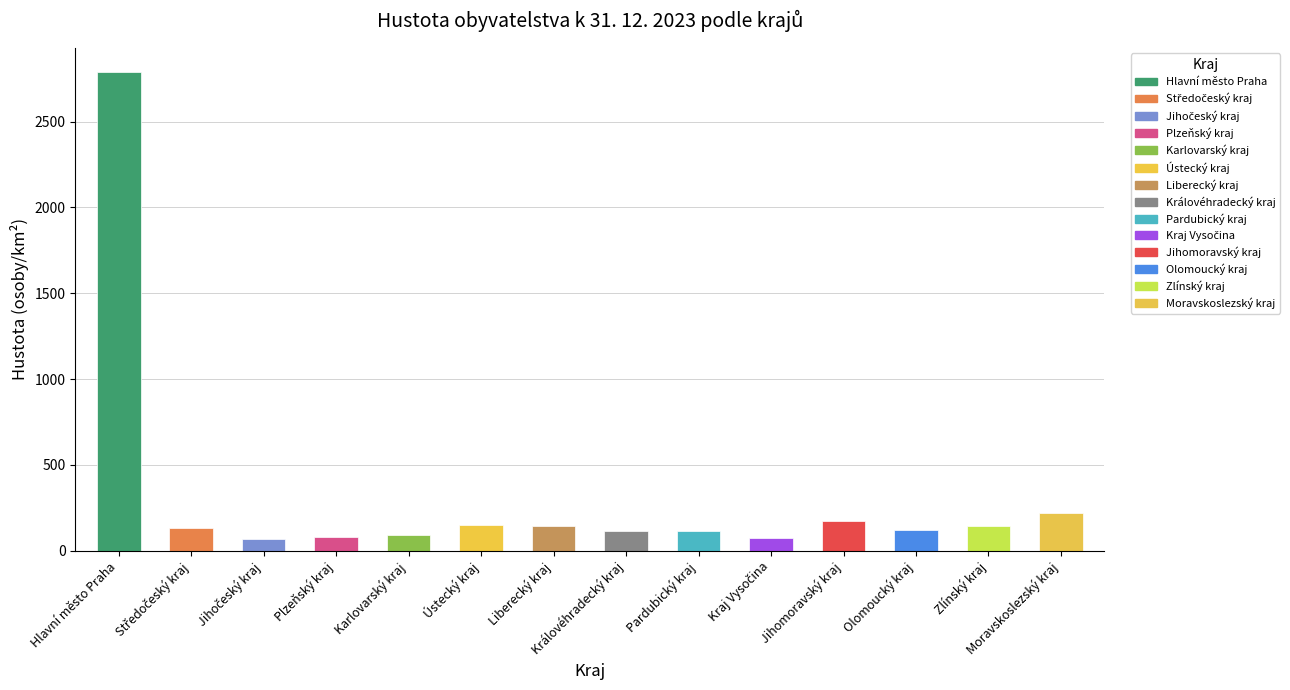

What is the maximum value shown in the chart?

2790.6